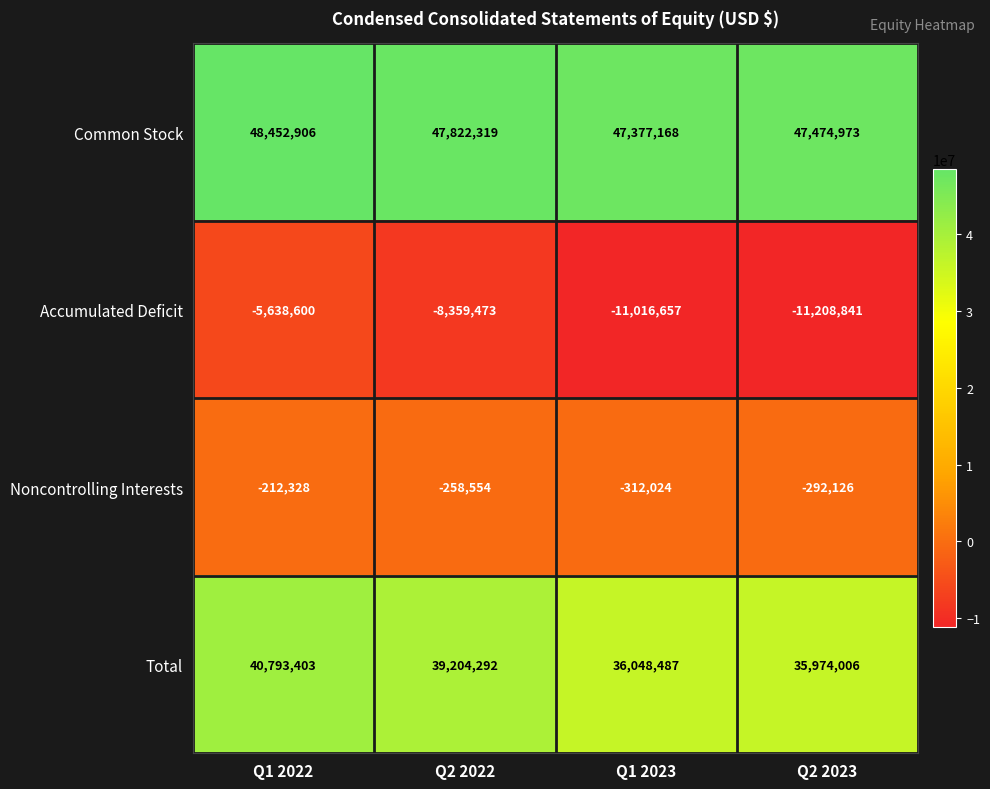

At which label is Accumulated Deficit closest to -8423720?

Q2 2022